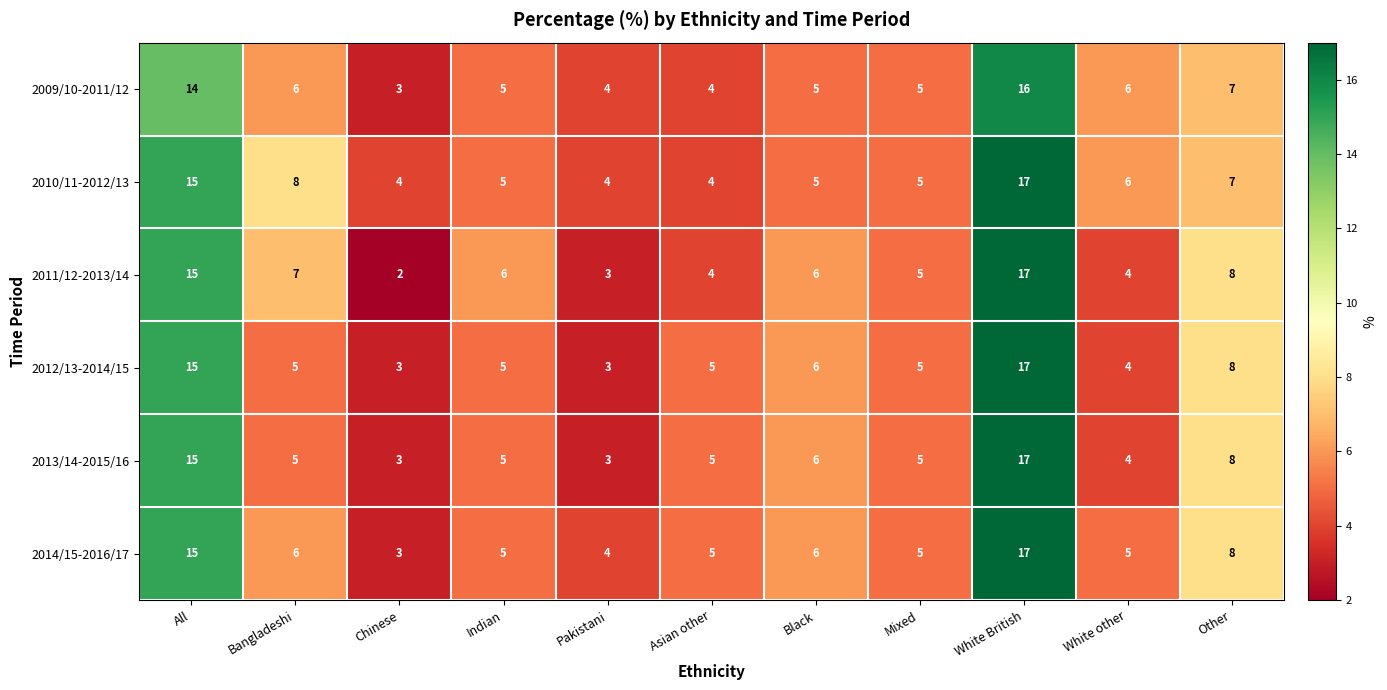

The 2009/10-2011/12 series shows 14 at All. True or false?

True